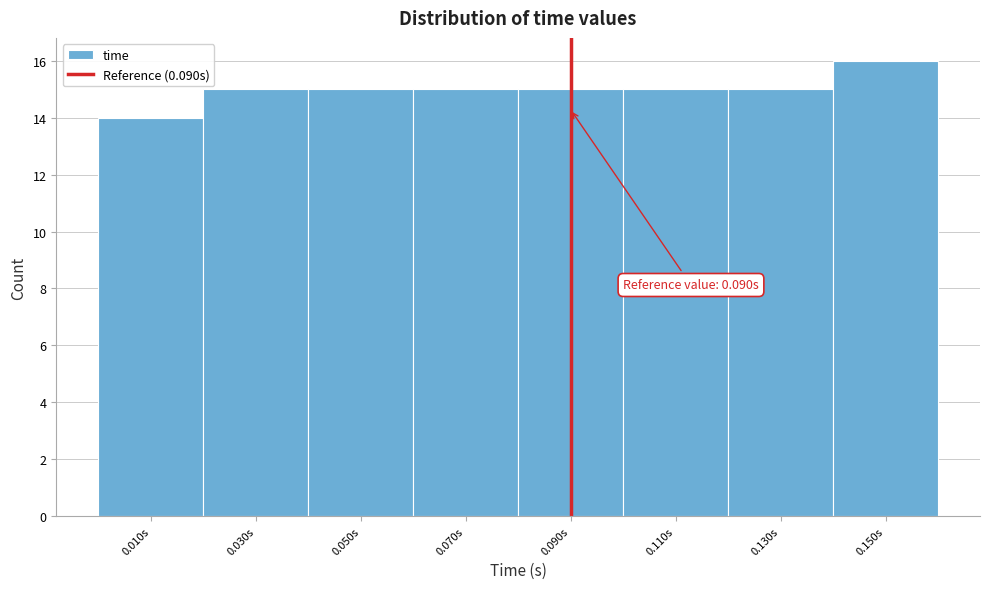

Over which range of the x-axis is the bar tallest?

0.14 to 0.16